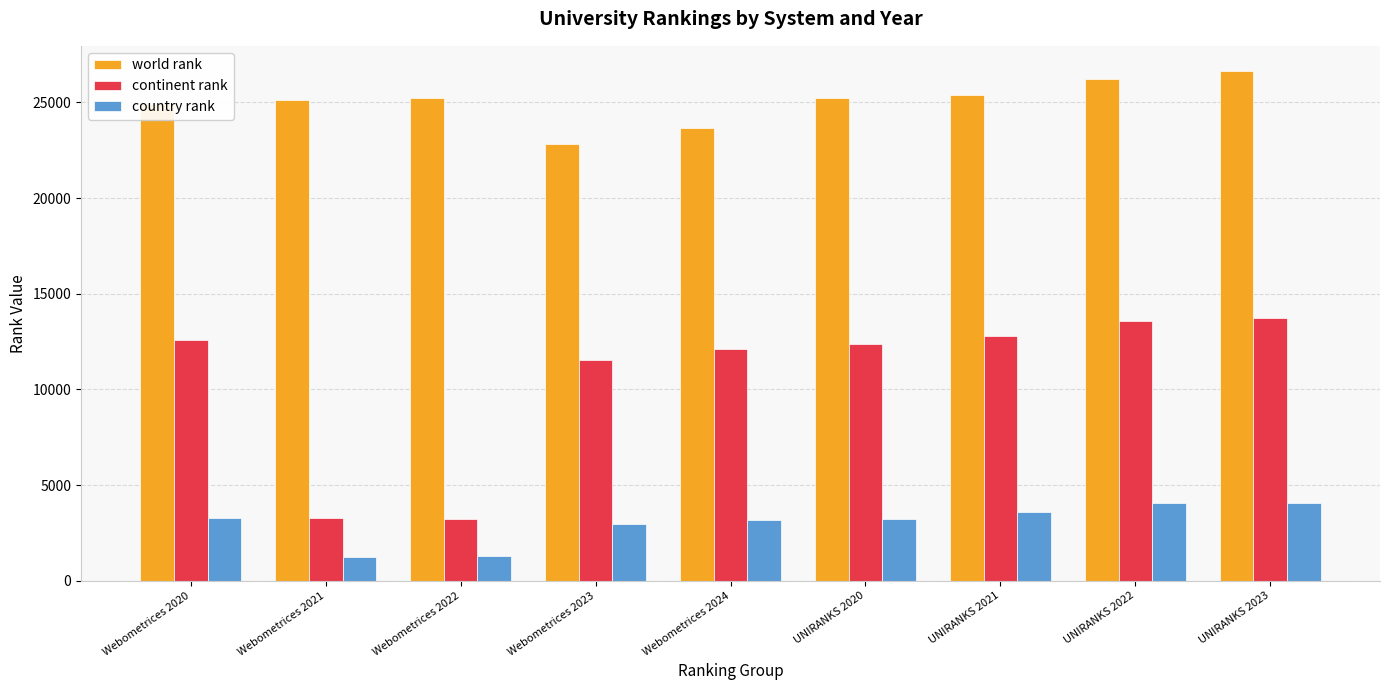

What is the difference between the second highest and second lowest values in the world rank series?

2573